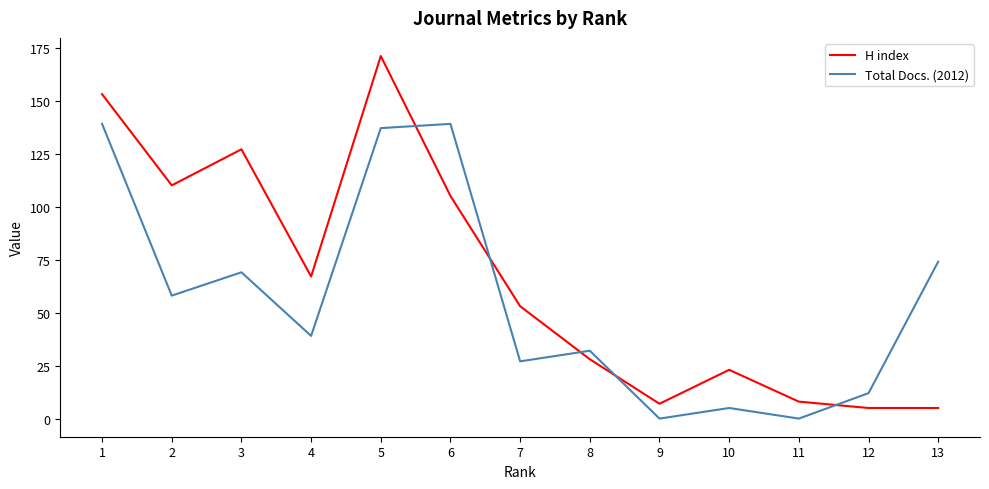

What is the maximum value for H index?

171